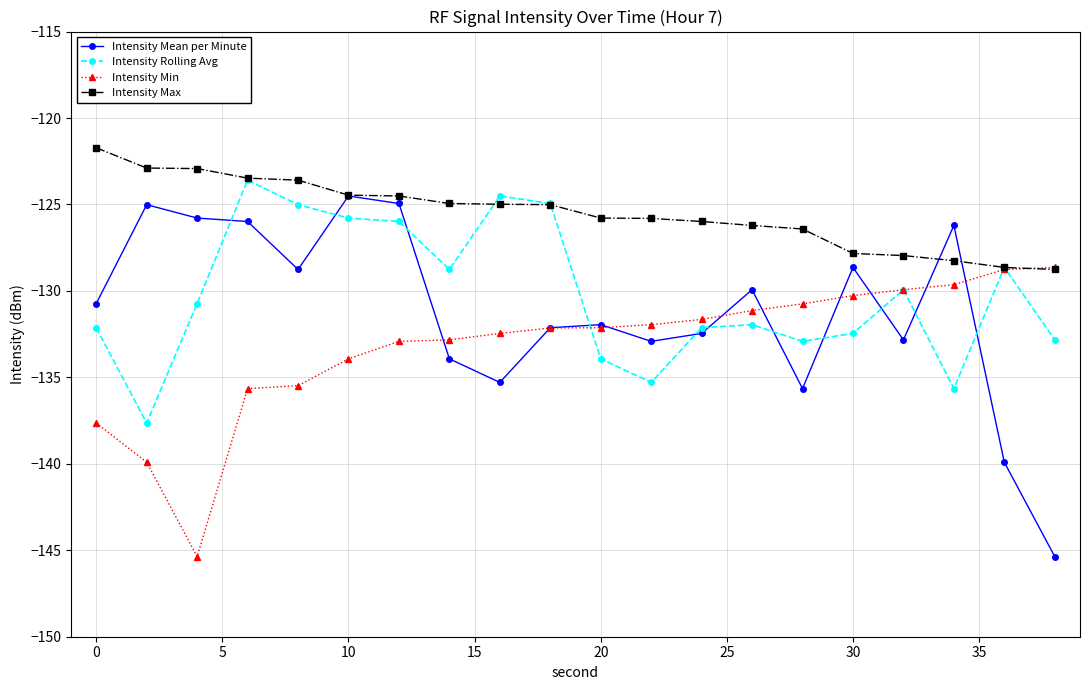

True or false: Intensity Mean per Minute and Intensity Rolling Avg cross at least once.

True